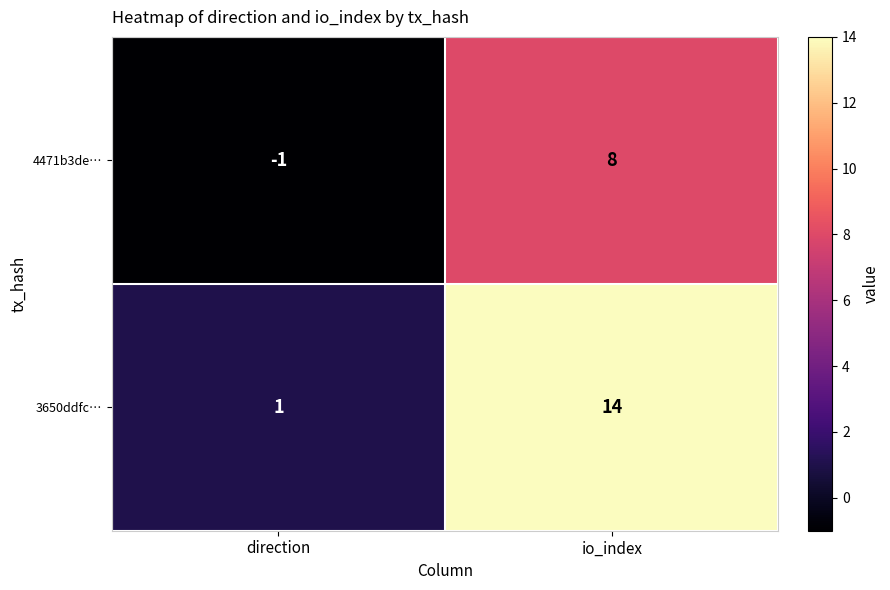

Between direction and io_index, which series saw the biggest shift?

3650ddfc…